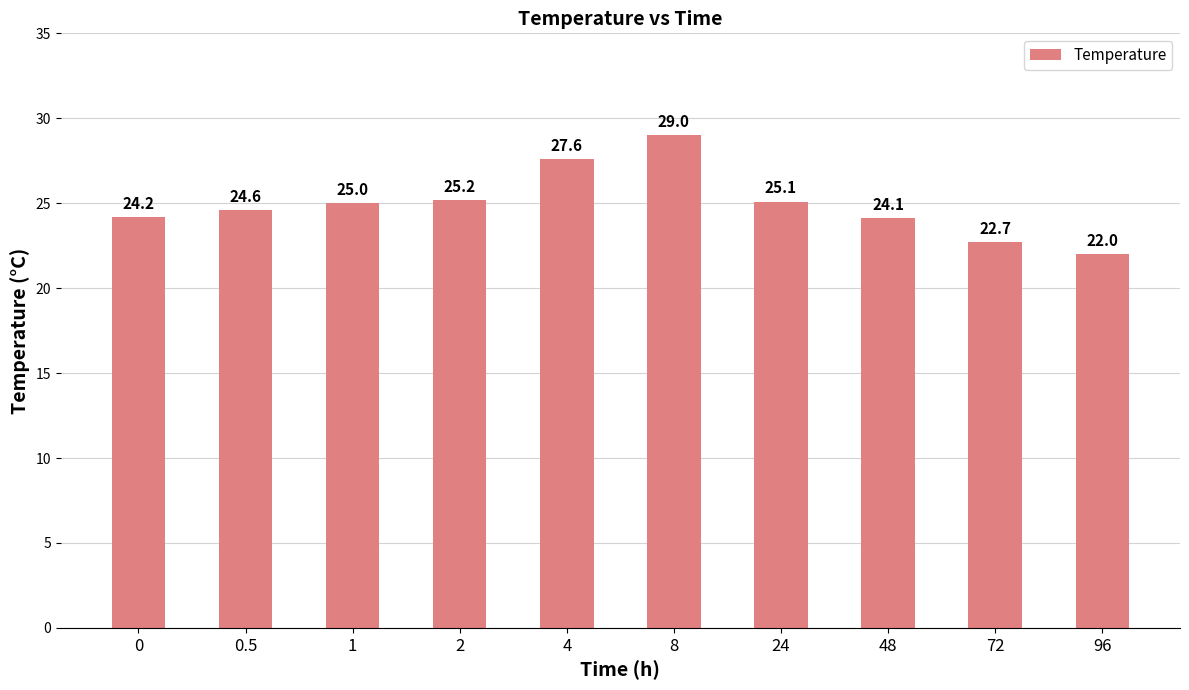

Which label corresponds to the smallest value in the chart?

96